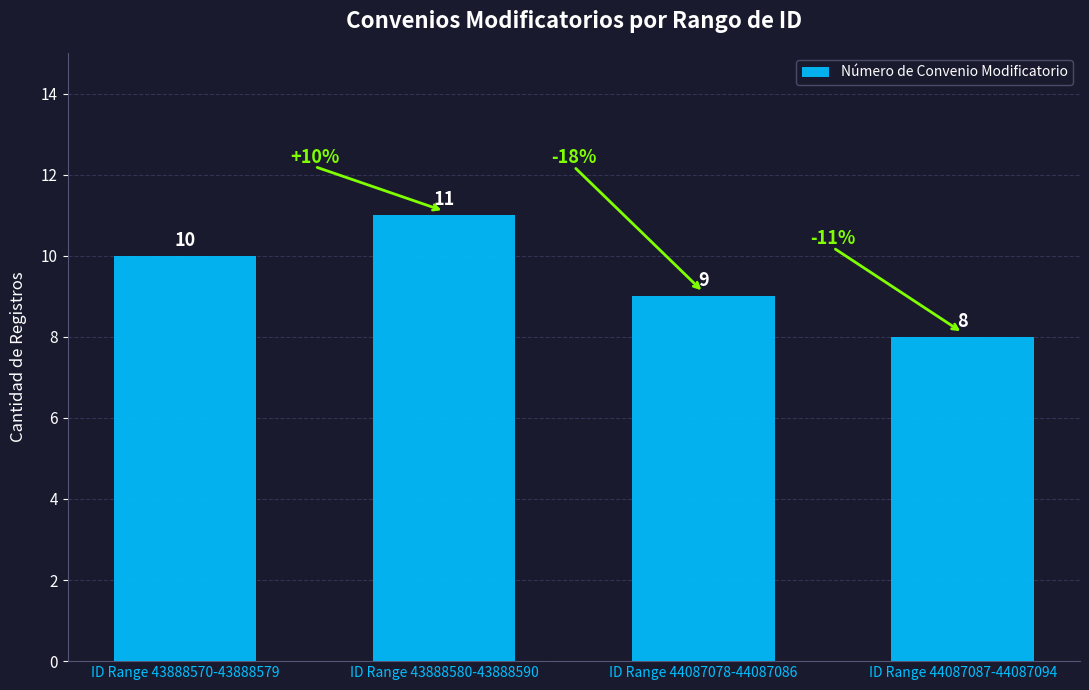

Which label corresponds to the largest value in the chart?

ID Range 43888580-43888590